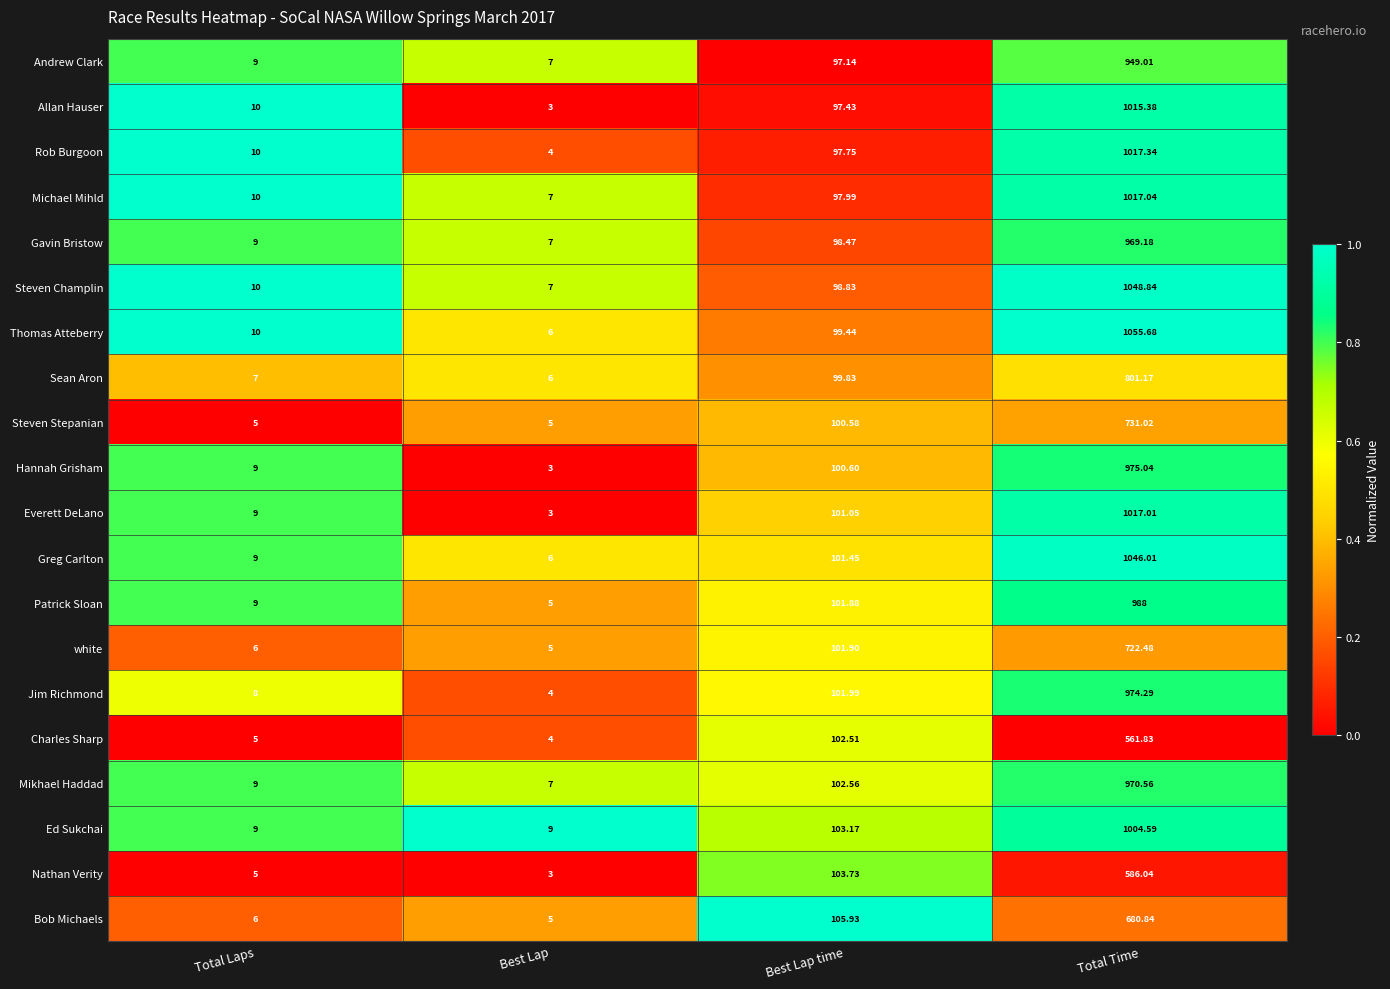

Between Total Laps and Total Time, which series saw the biggest shift?

Thomas Atteberry